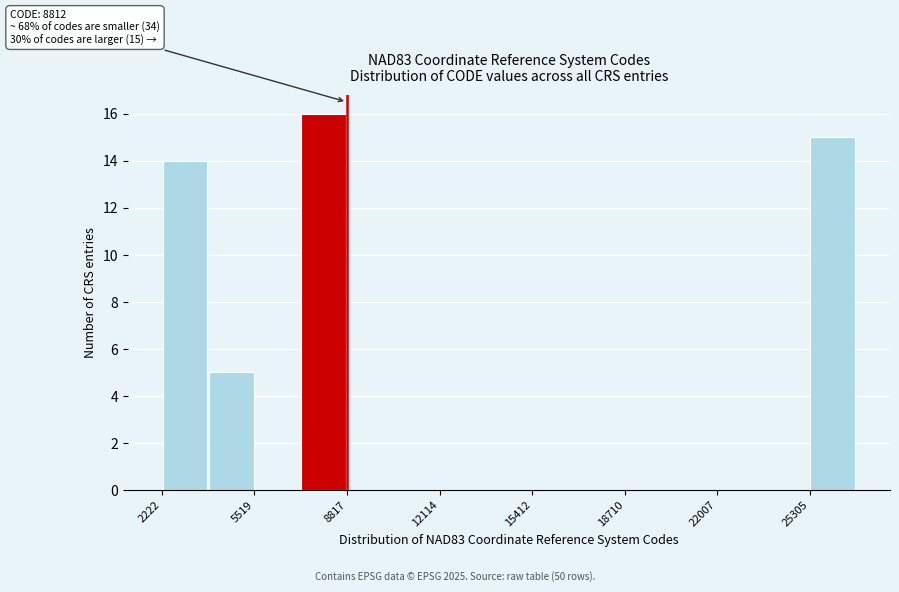

Around what value on the x-axis is the tallest bar? Give the approximate position of its centre, as read against the axis.

8000